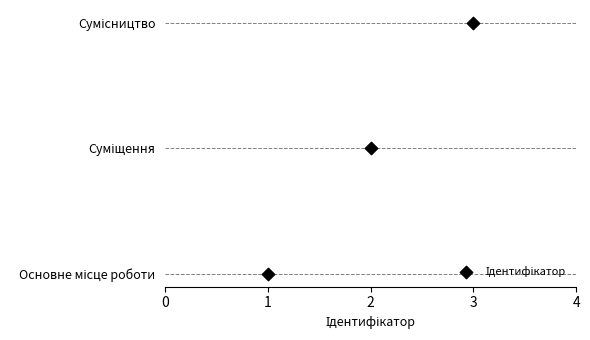

Which has a higher value, 1 or 3?

3